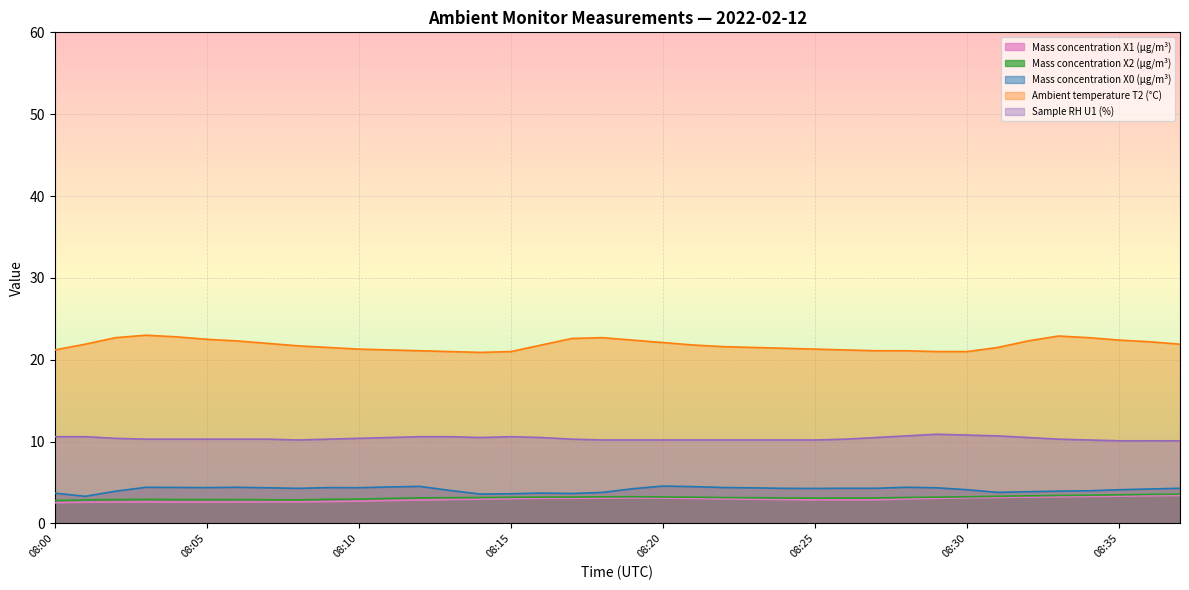

True or false: Mass concentration X1 (μg/m³) has more than 2 interior local peaks.

False